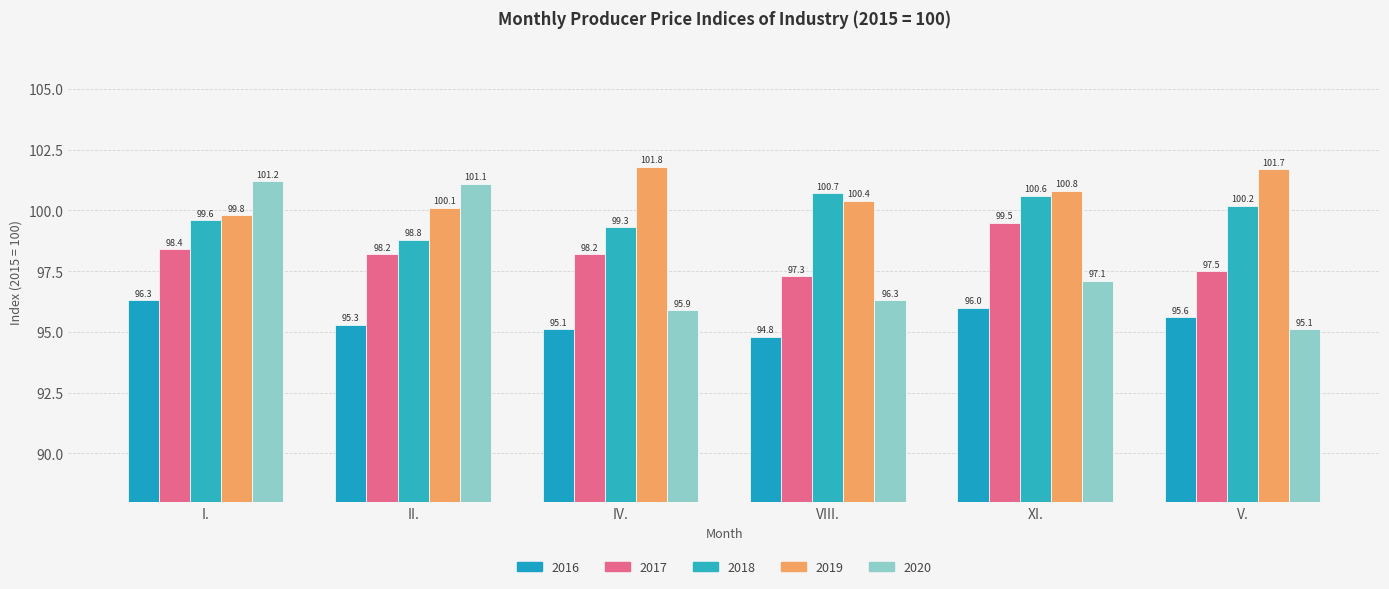

What is the difference between the maximum and minimum values in the 2018 series?

1.9